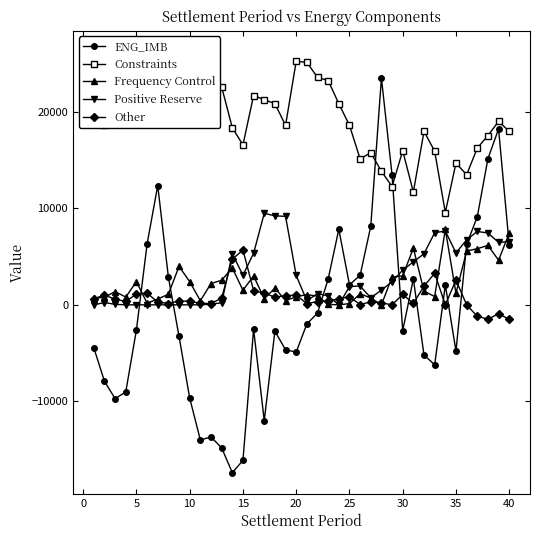

How many lines are shown in the chart?

5